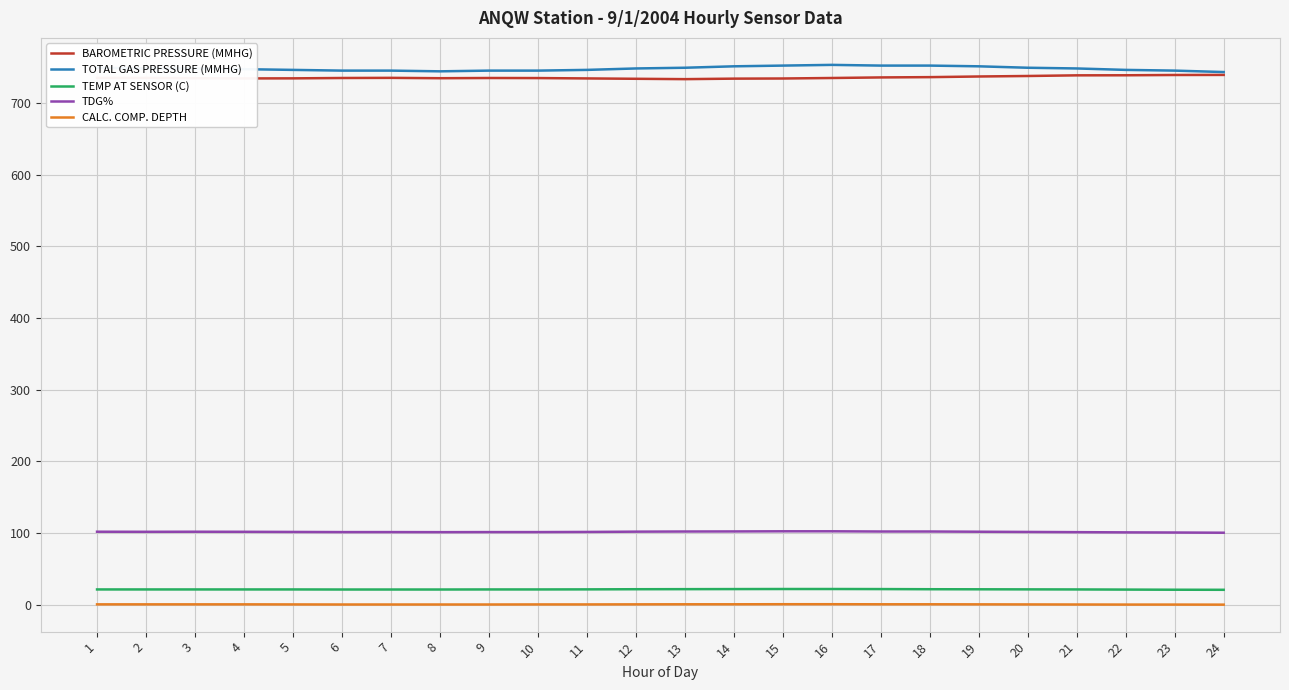

True or false: BAROMETRIC PRESSURE (MMHG) has a value of 734.7 at 9.

True